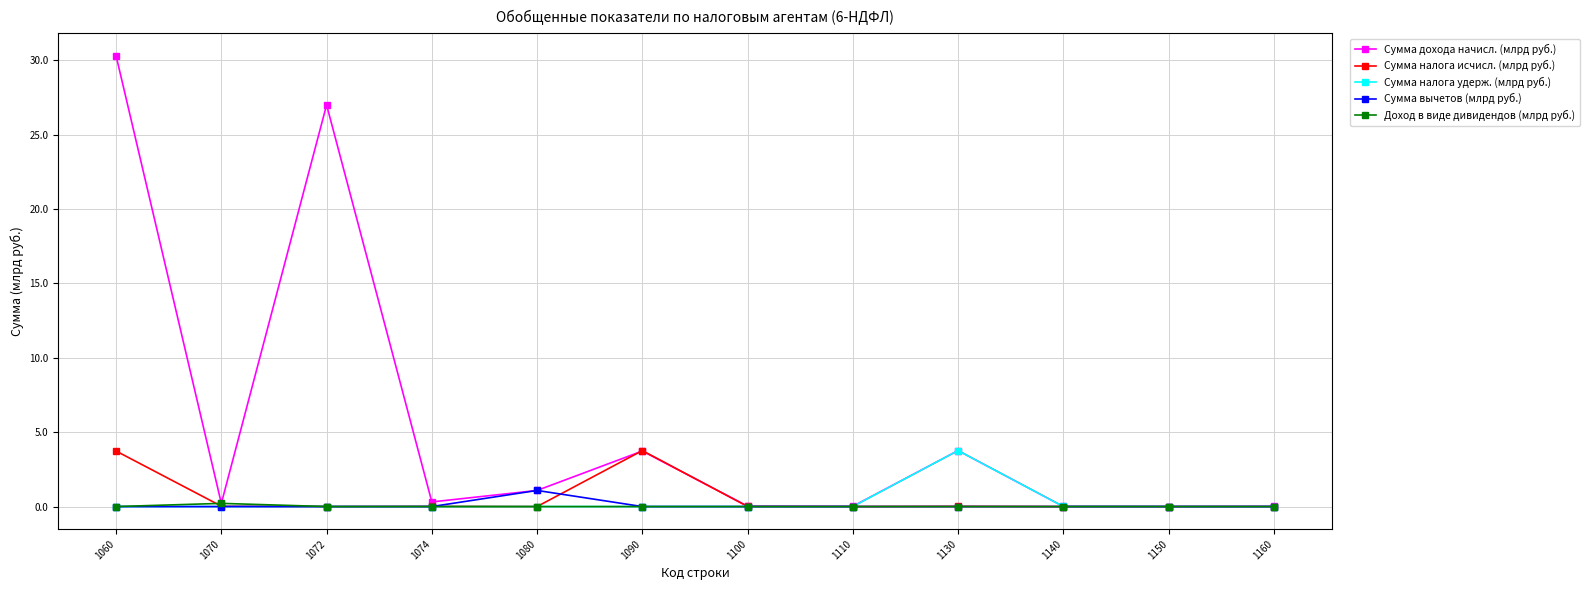

Which series has the largest range (max minus min)?

Сумма дохода начисл. (млрд руб.)